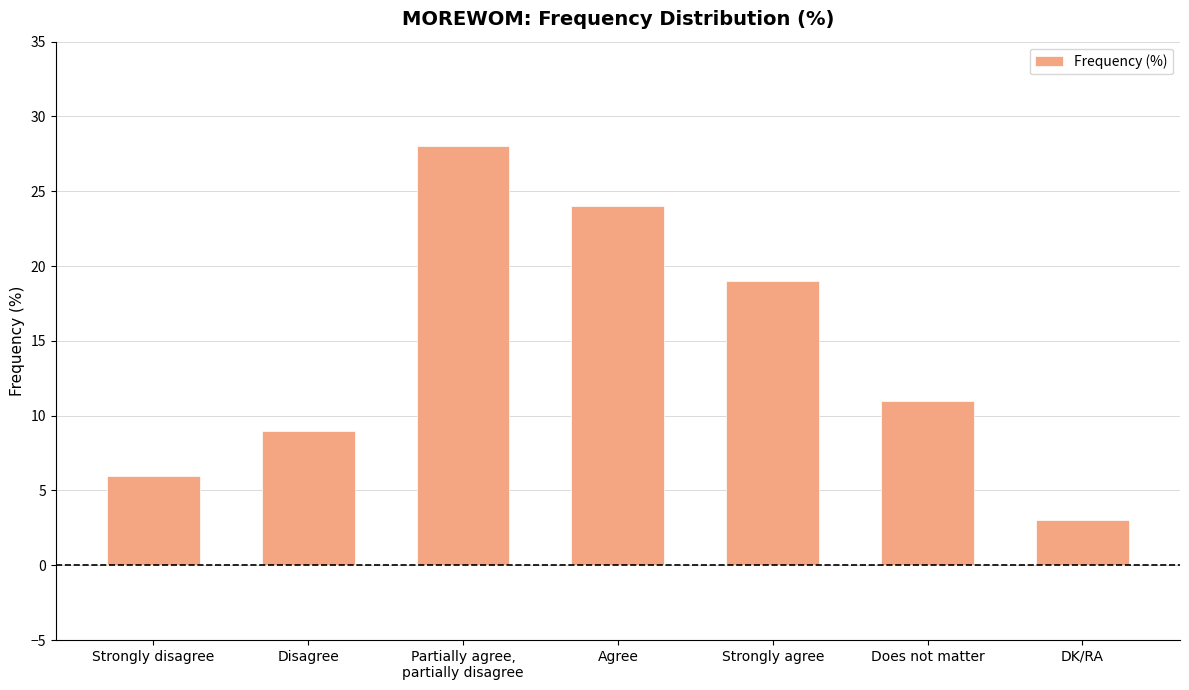

Count the values in the range 6 to 24.

5